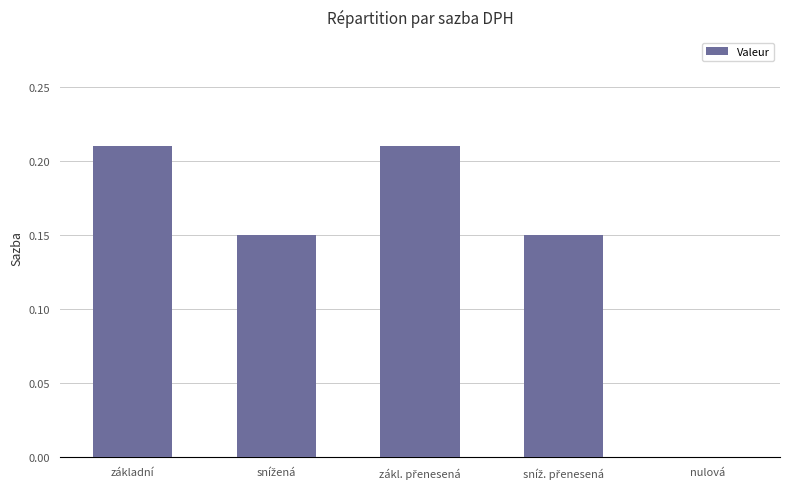

How many values are between 0 and 1?

5